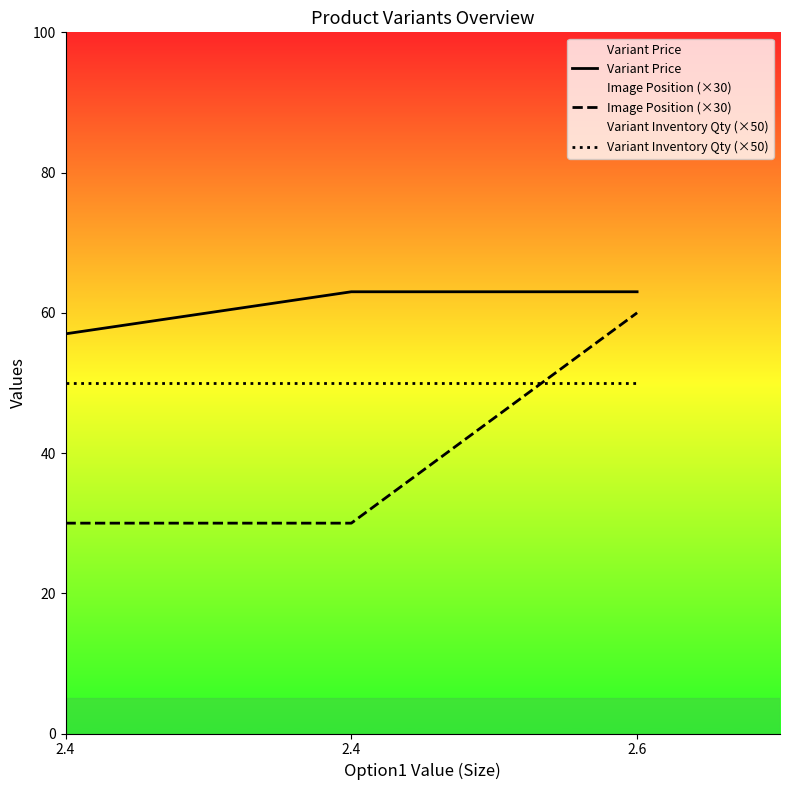

What is the spread (max minus min) of values at 2.4?

27